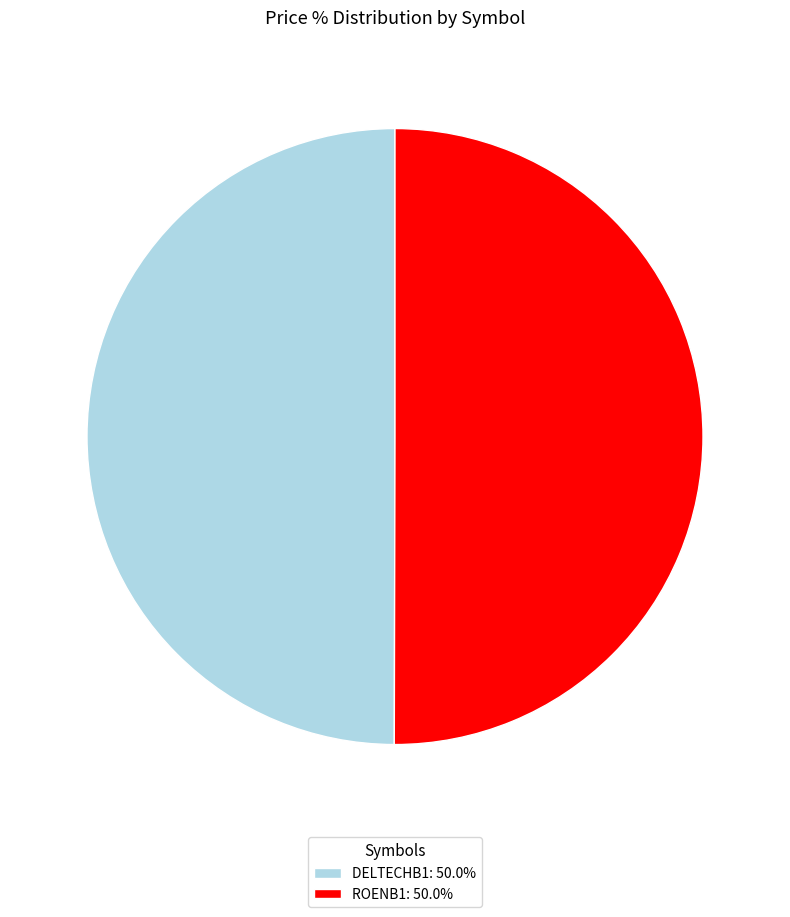

How many segments does this pie chart have?

2